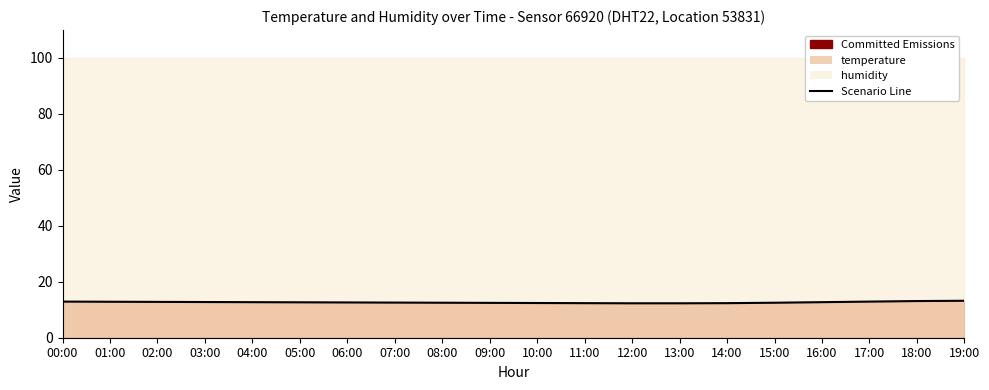

What is the change in value from 00:00 to 10:00?

-0.5